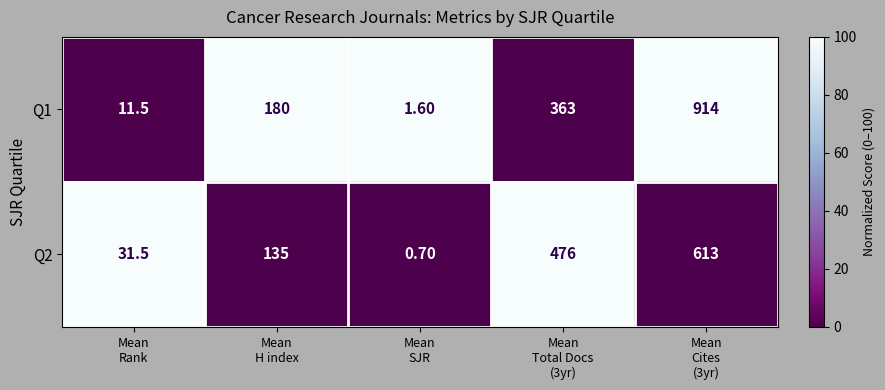

What is the difference between the maximum and second lowest values in the Q1 series?

902.5